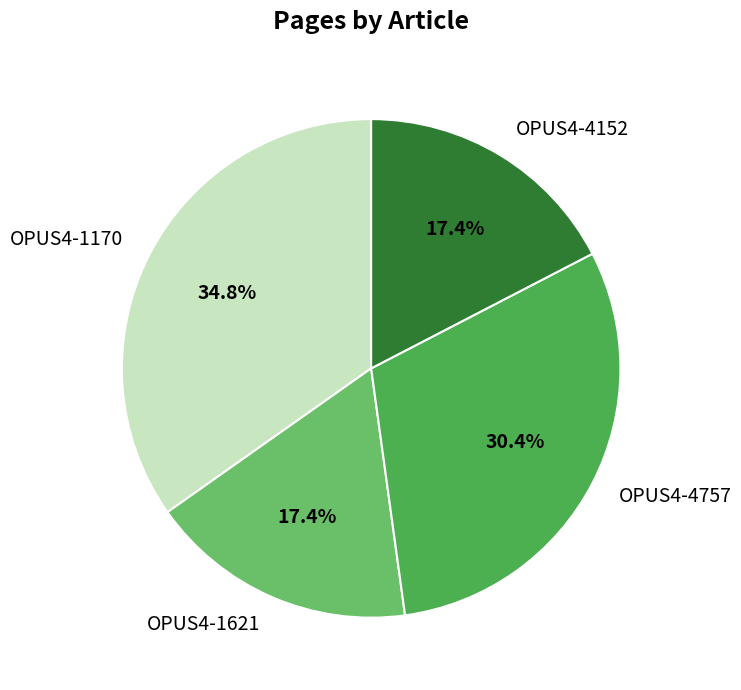

True or false: OPUS4-4152 accounts for 28% of the total.

False